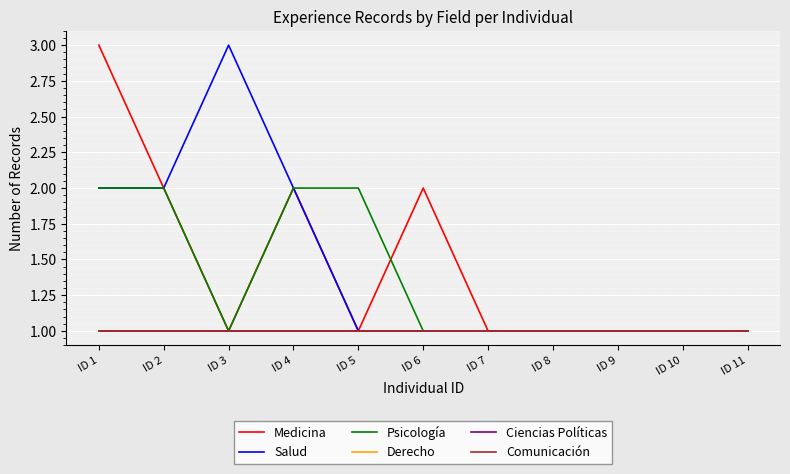

Reading left to right, extract all data points from this chart.

Medicina: 3	2	1	2	1	2	1	1	1	1	1
Salud: 2	2	3	2	1	1	1	1	1	1	1
Psicología: 2	2	1	2	2	1	1	1	1	1	1
Derecho: 1	1	1	1	1	1	1	1	1	1	1
Ciencias Políticas: 1	1	1	1	1	1	1	1	1	1	1
Comunicación: 1	1	1	1	1	1	1	1	1	1	1